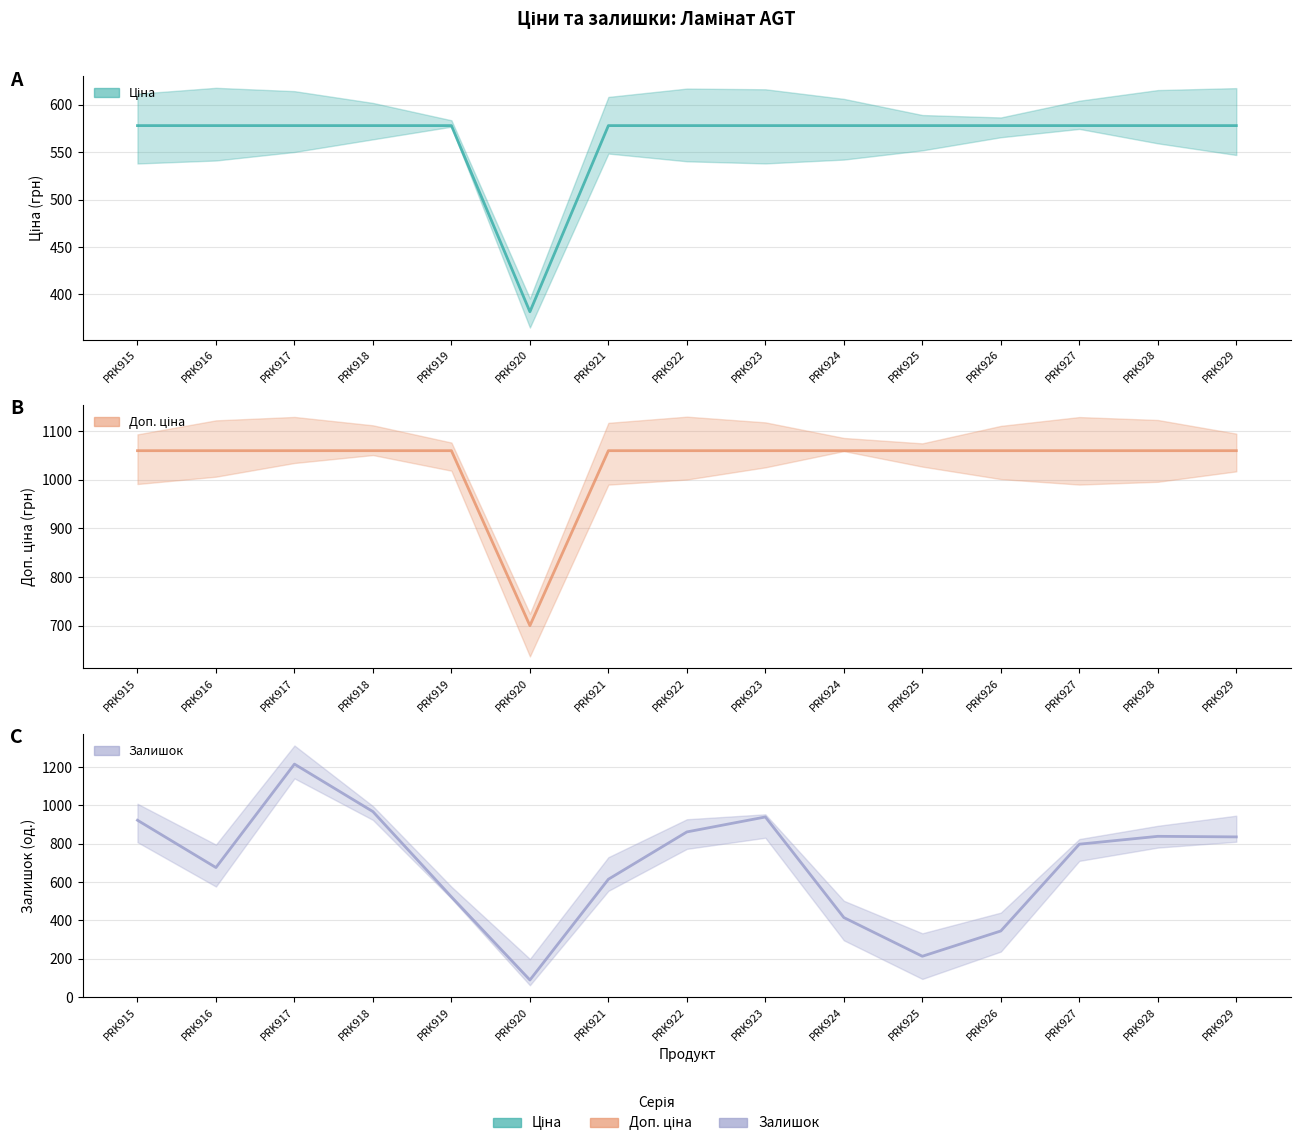

What is the spread (max minus min) of values at PRK917?

637.9